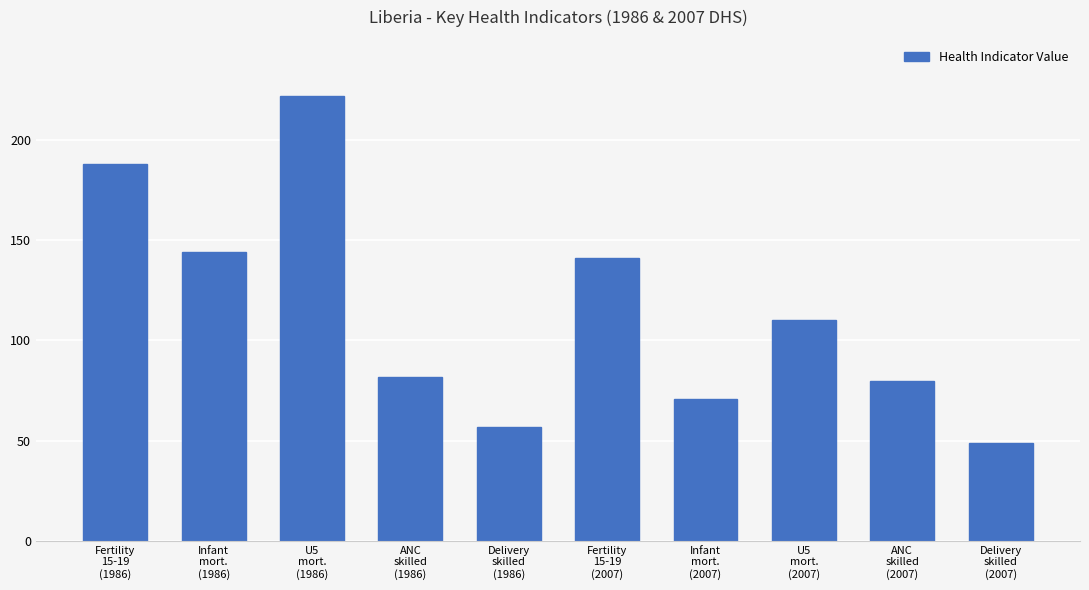

What is the maximum value shown in the chart?

222